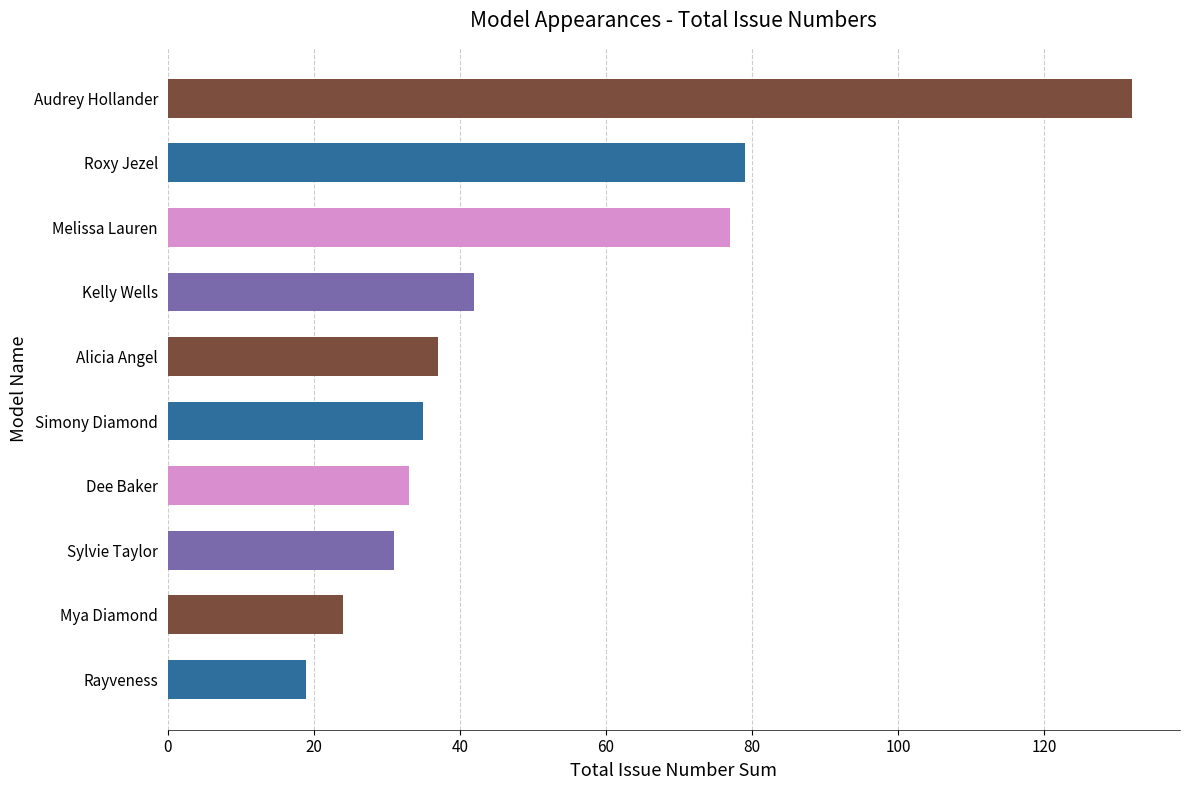

The value at Sylvie Taylor is 20. True or false?

False